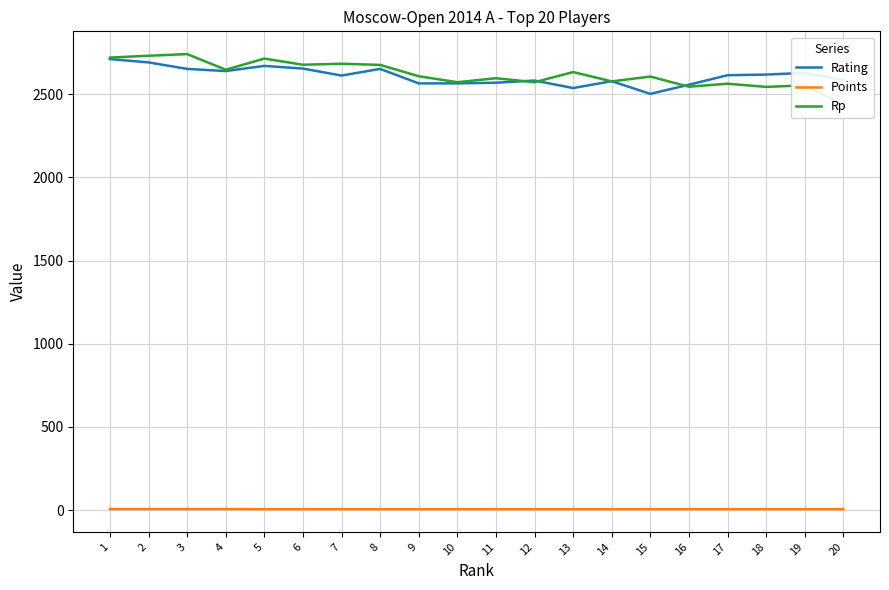

List the labels in order of Points value, smallest first.

5, 6, 7, 8, 9, 10, 11, 12, 13, 14, 15, 16, 17, 18, 19, 20, 1, 2, 3, 4